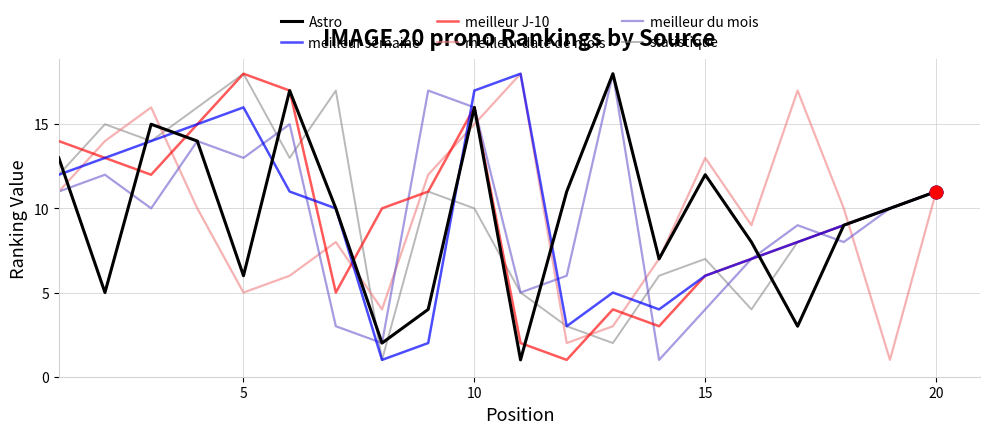

What is the highest value of the meilleur date de mois series?

18